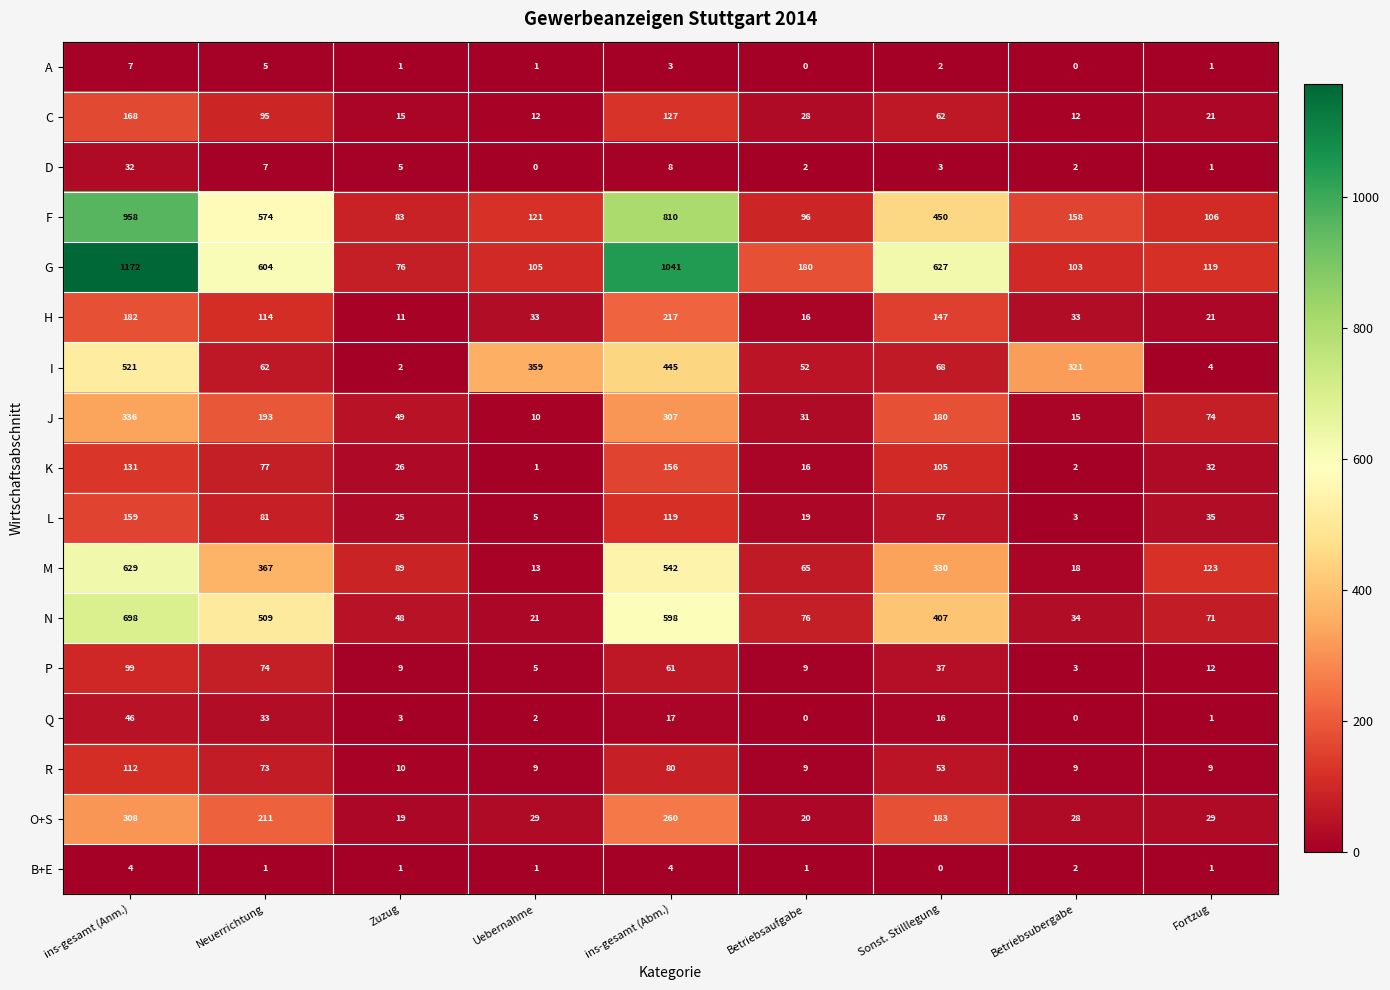

What is the average value of the O+S series?

121